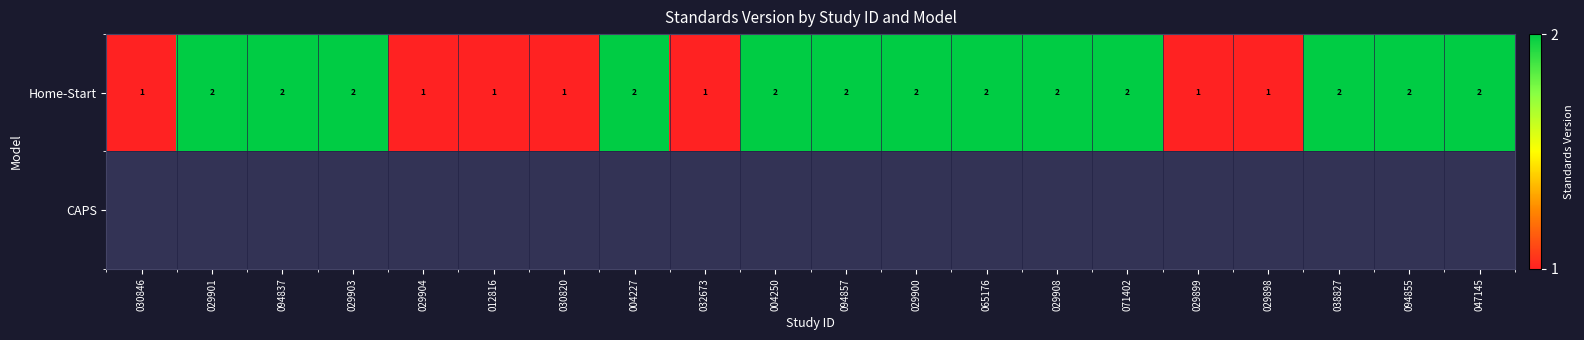

The value of Home-Start at 029900 is 3. True or false?

False